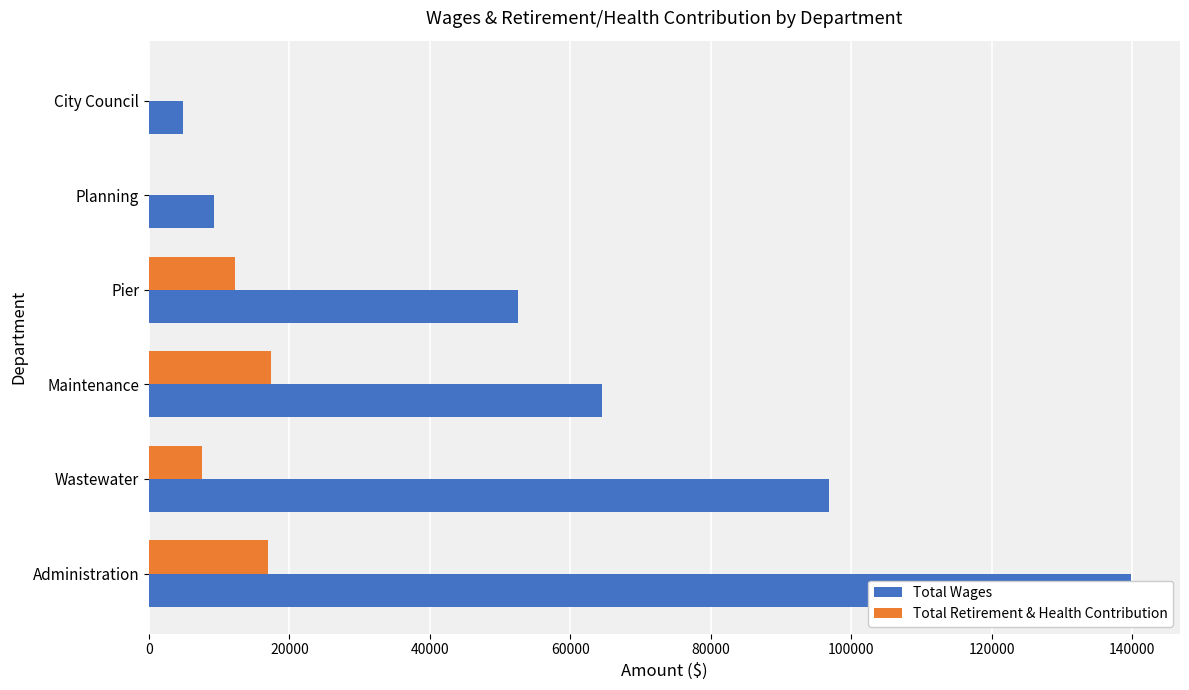

What is the value of the Total Retirement & Health Contribution bar at the 4th from the left?

12253